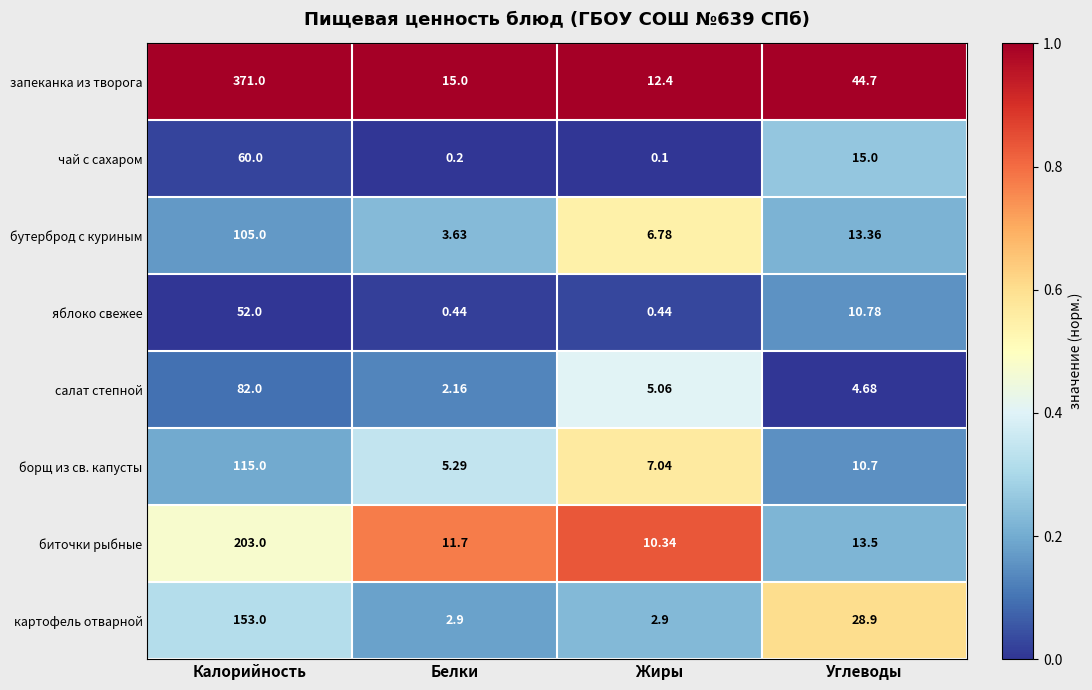

At which label does биточки рыбные first exceed 13?

Калорийность